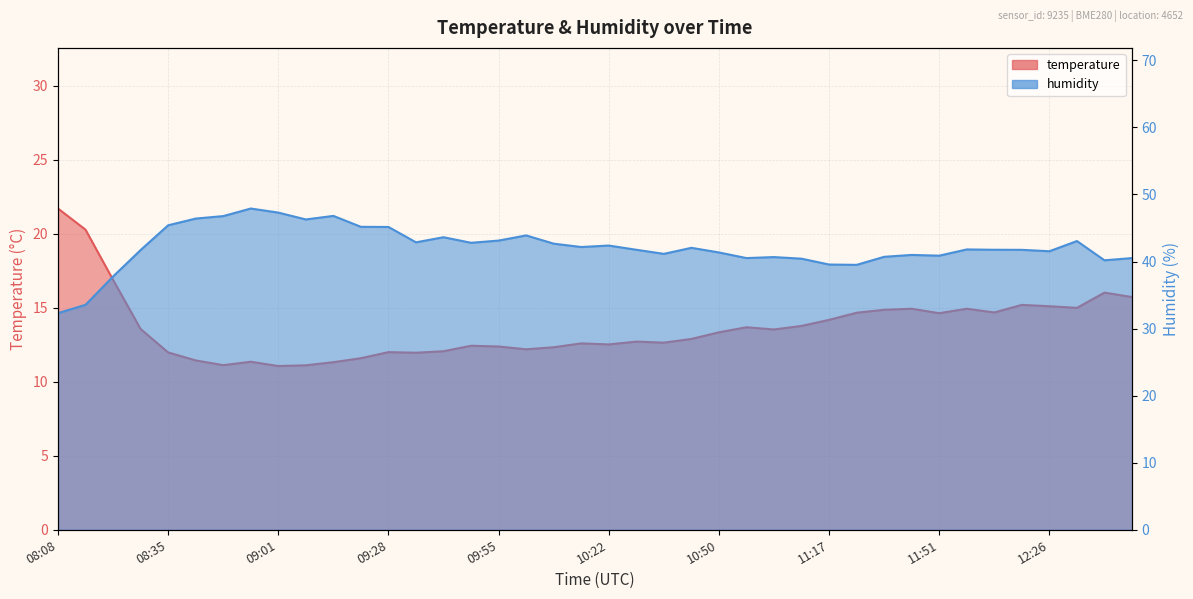

True or false: humidity and temperature cross at least once.

False